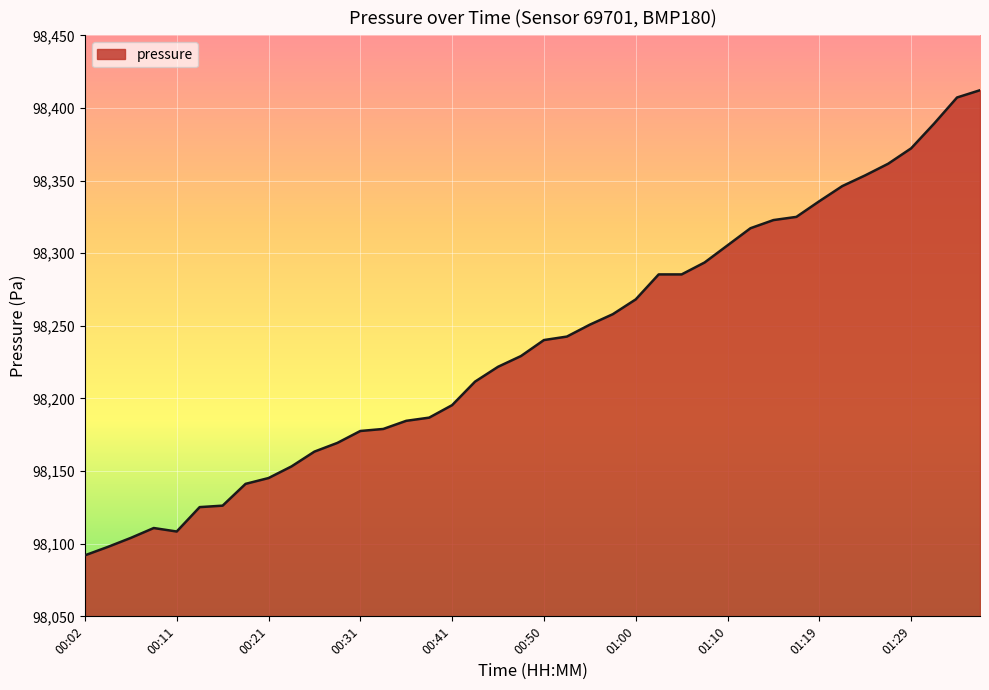

Does the chart display data point markers on the line(s)?

No